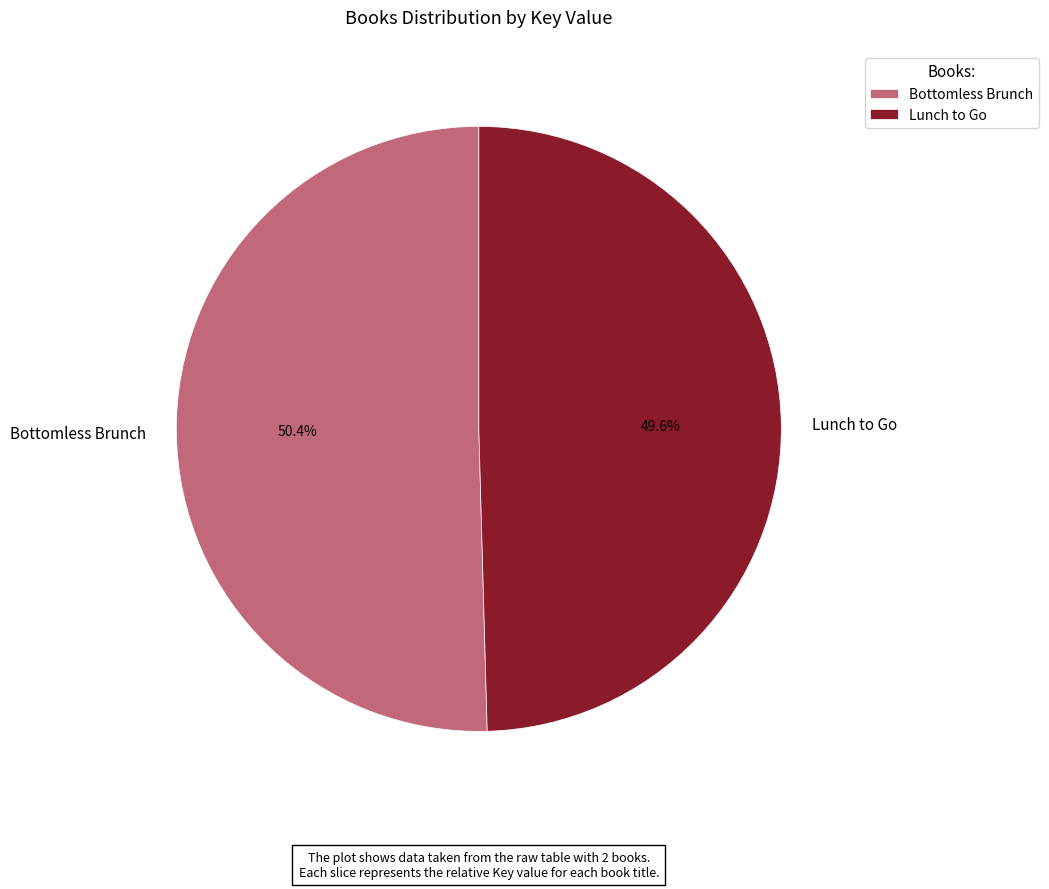

To the nearest percent, what is the difference between the largest and smallest slice percentages?

1%